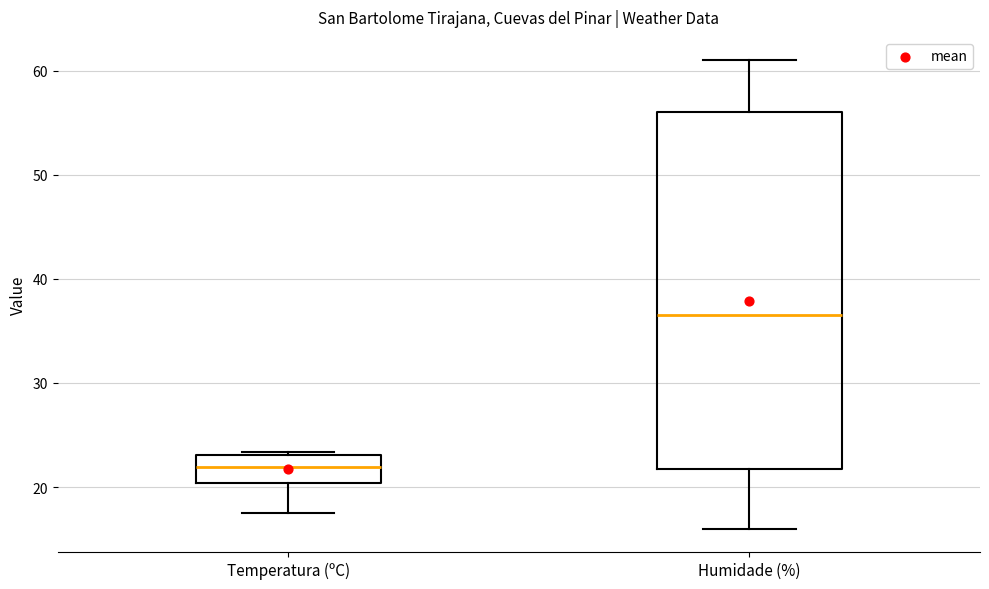

Which box's median line is the lowest?

Temperatura (ºC)